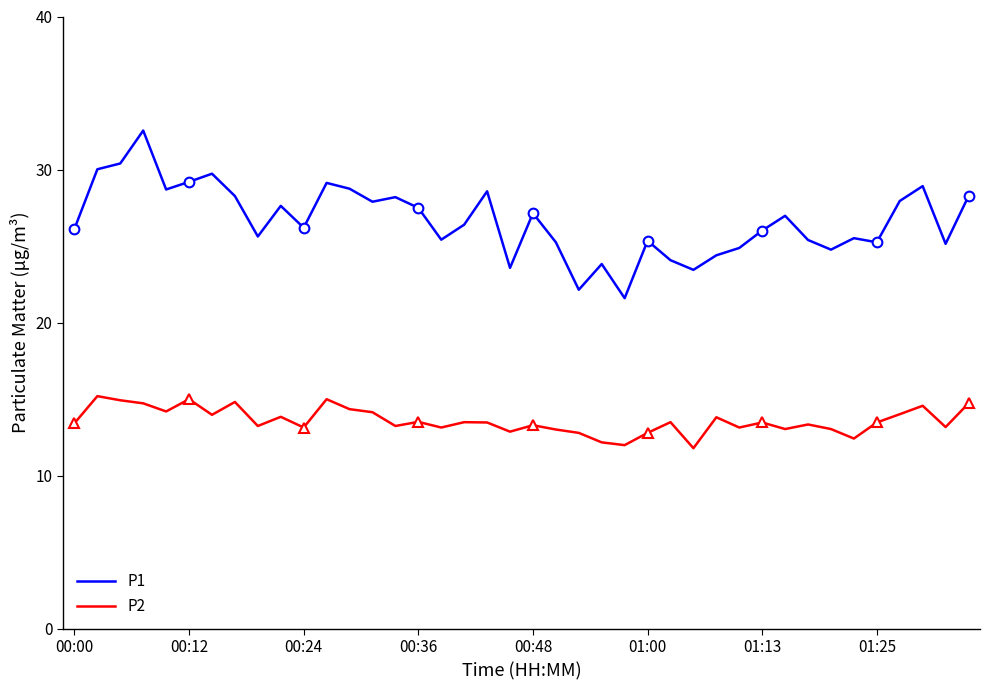

True or false: P2 and P1 cross at least once.

False